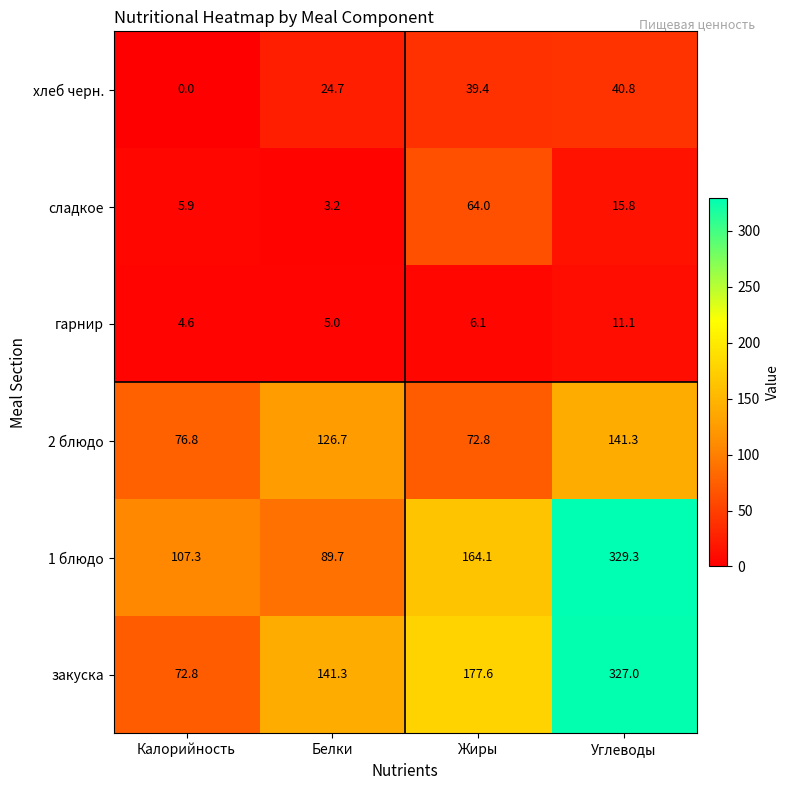

What is the maximum value shown in the chart?

329.3